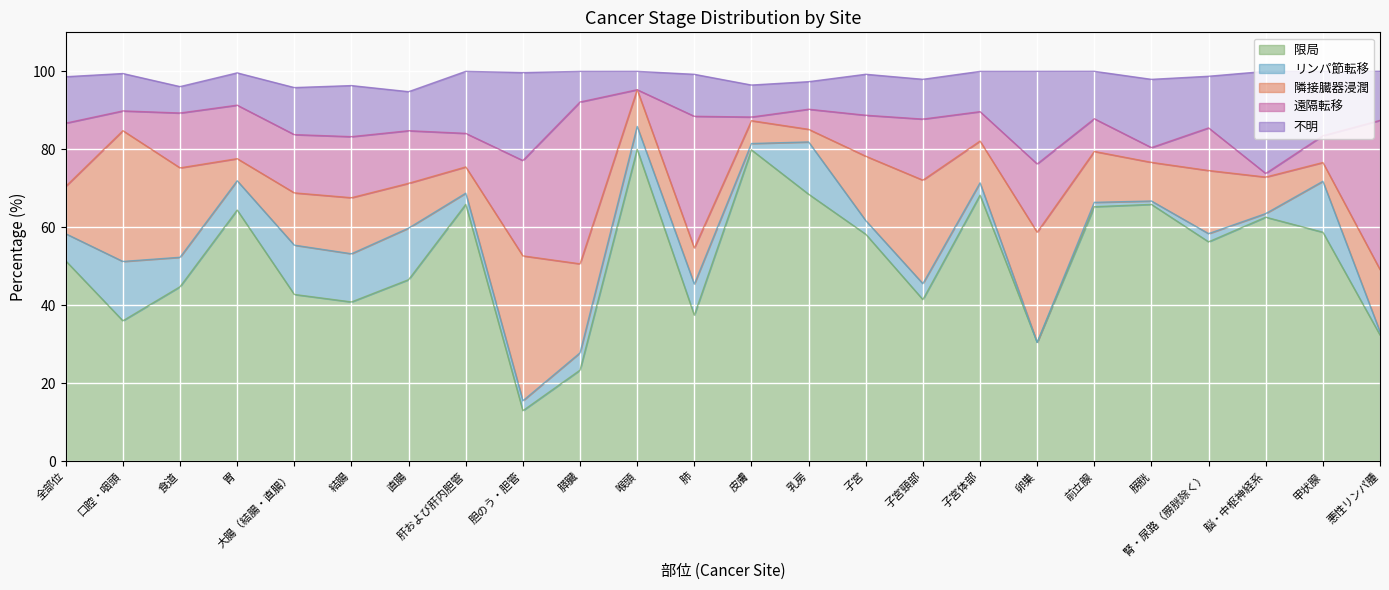

True or false: 隣接臓器浸潤 has more than 1 interior local peaks.

True